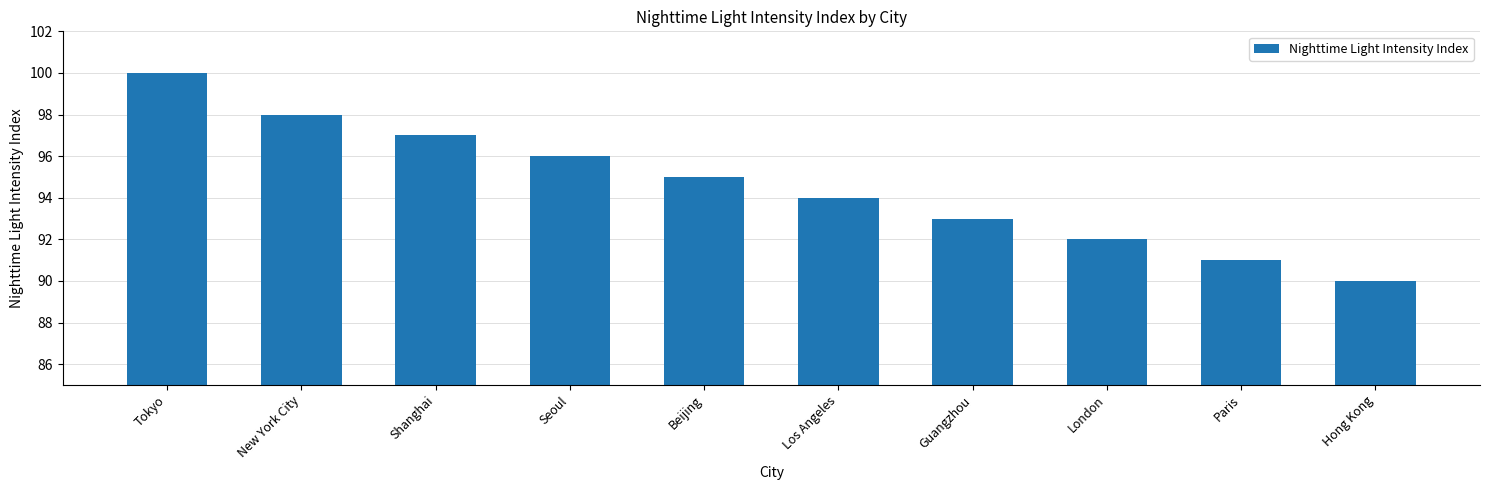

What is the ratio of the value at Shanghai to the value at Guangzhou?

1.0